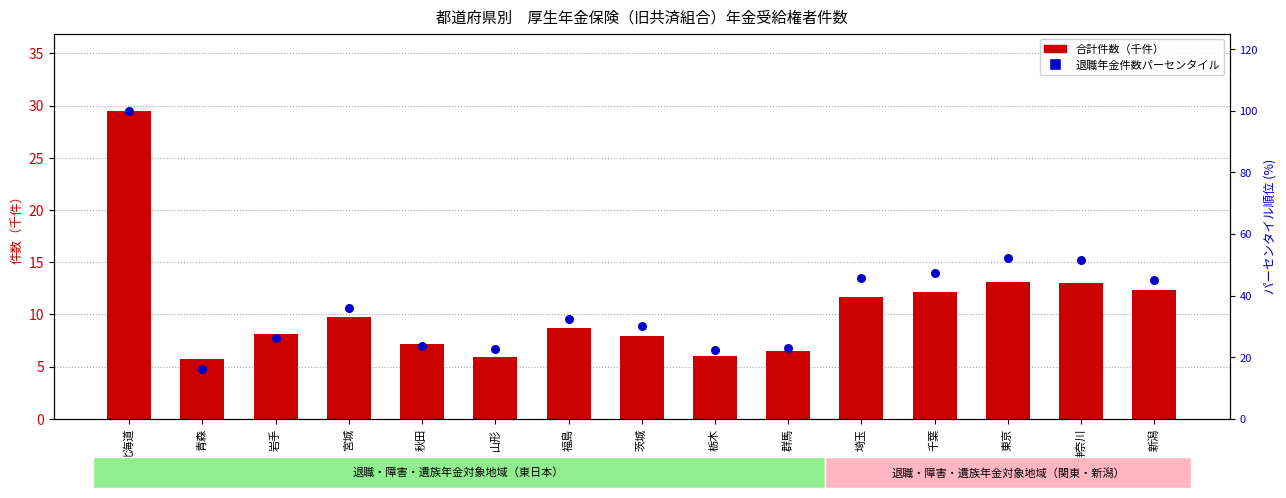

At which category is the sum across all series the highest?

北海道